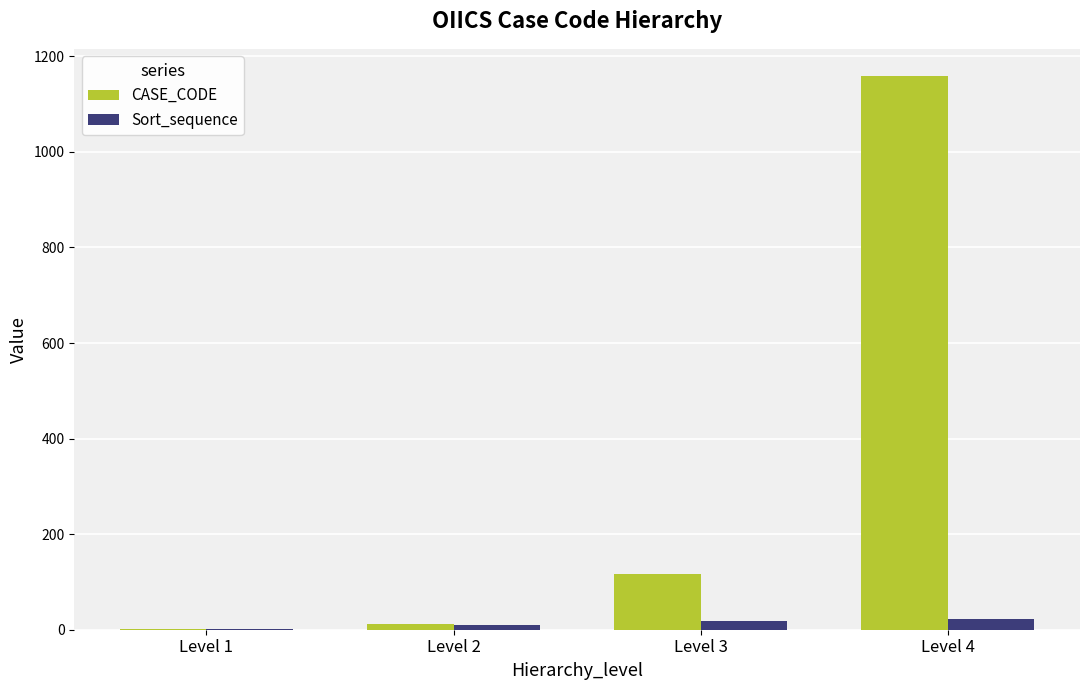

What are all the series names shown in the legend?

CASE_CODE, Sort_sequence